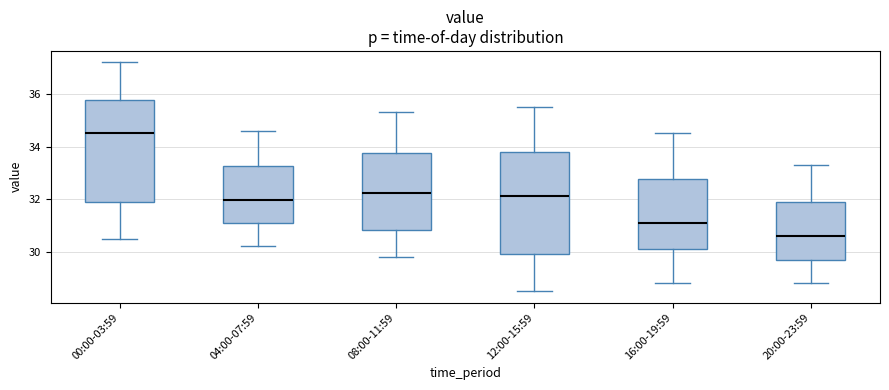

Where does the median line of the box for 00:00-03:59 sit on the y-axis? The values are not printed on the chart, so give them approximately, as read against the axis.

34.6